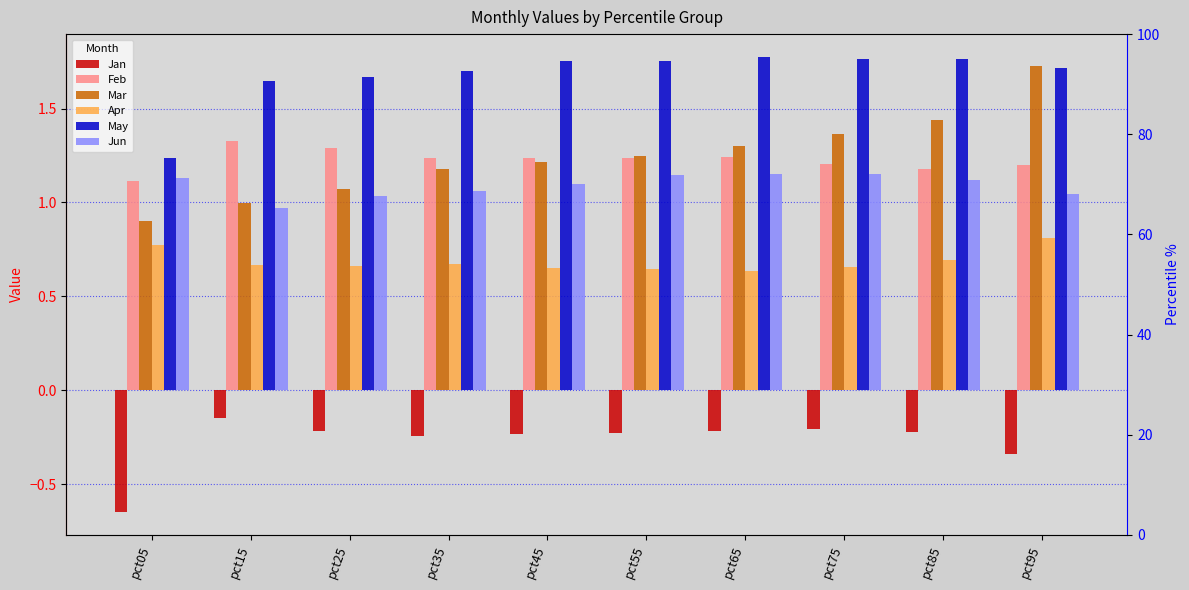

The value of Feb at pct85 is 1.2. True or false?

True